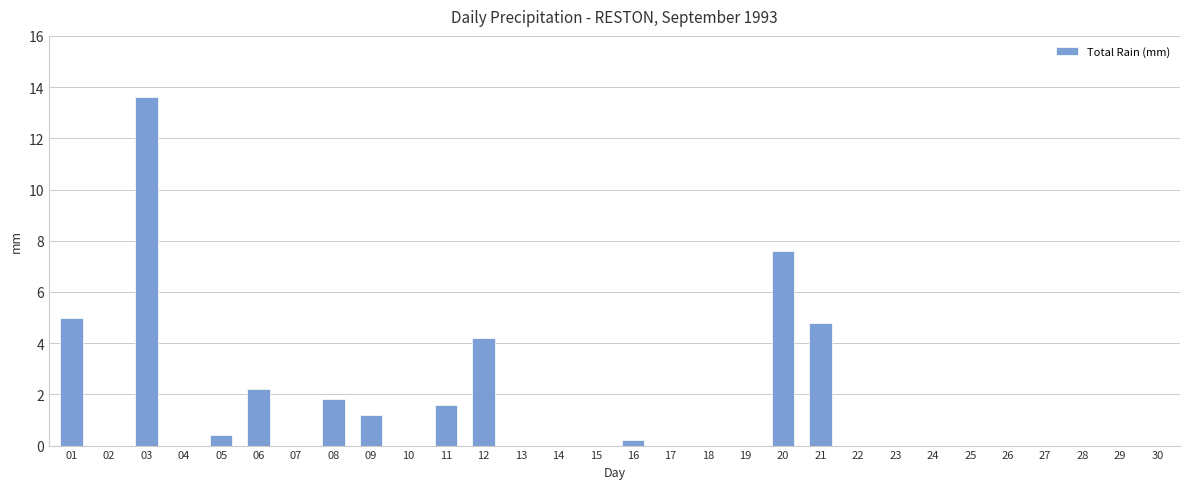

What is the sum of all values?

42.6